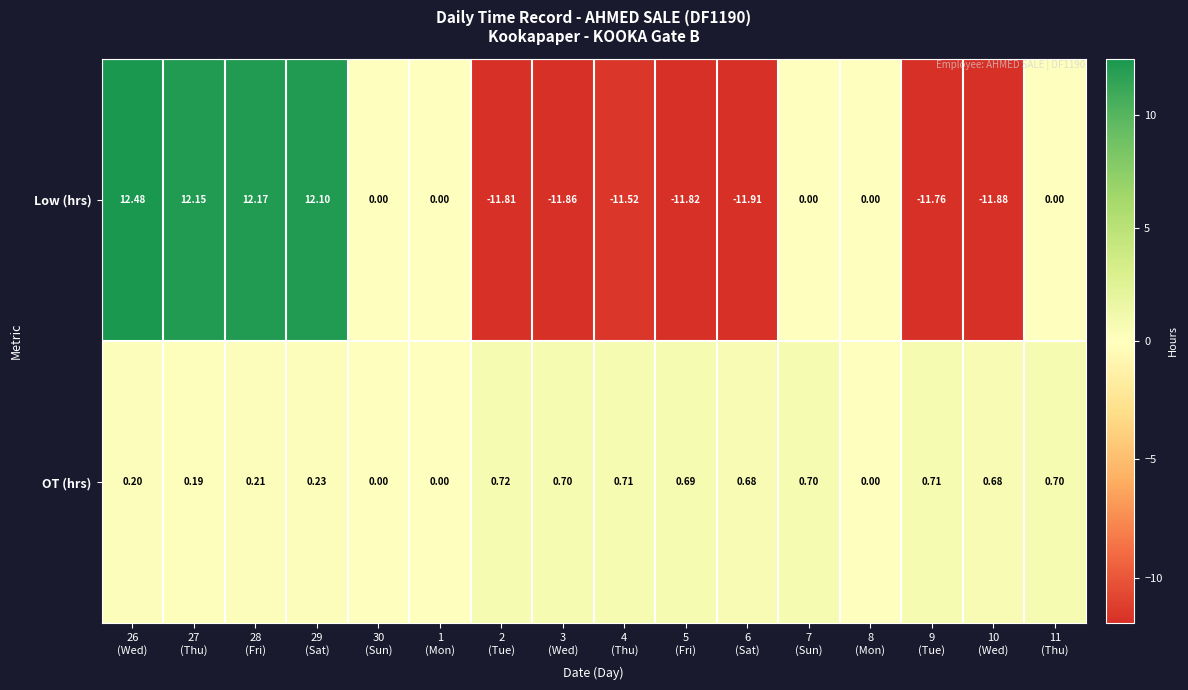

What is the total value across all series at 4
(Thu)?

-10.8